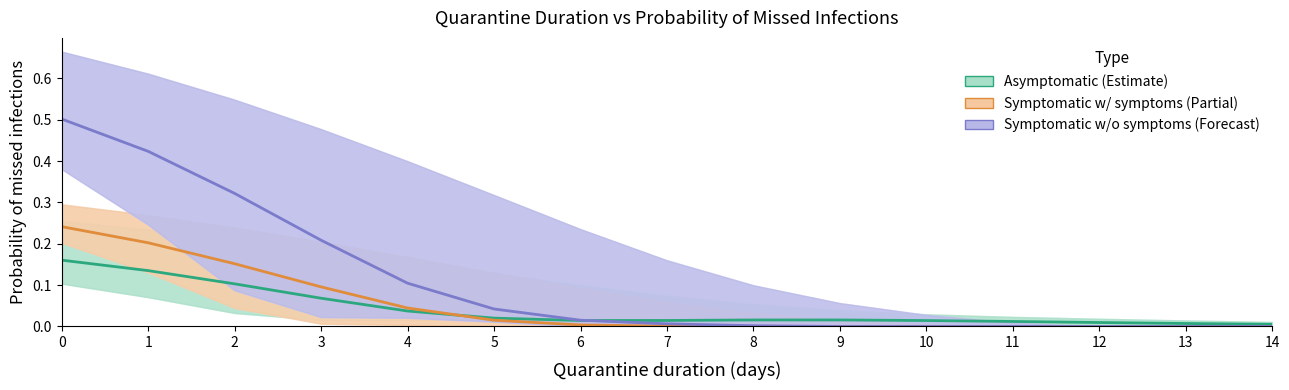

The value of Symptomatic w/o symptoms (Forecast) at 12 is 0.3. True or false?

False